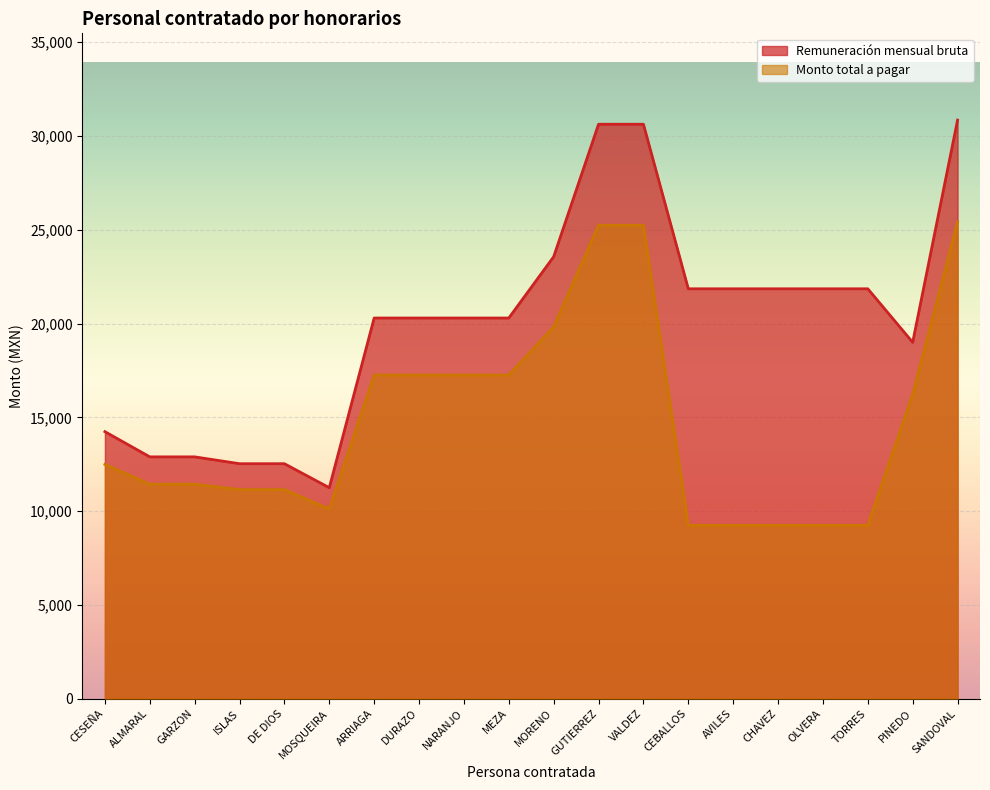

Is the value of Monto total a pagar at OLVERA greater than the value of Remuneración mensual bruta at GUTIERREZ?

No